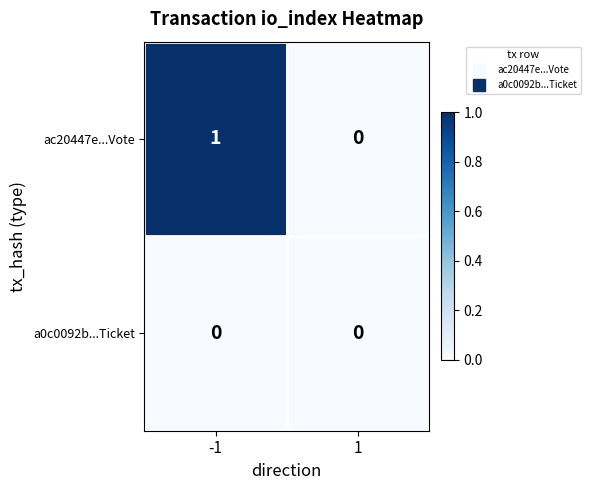

What is the maximum value shown in the chart?

1